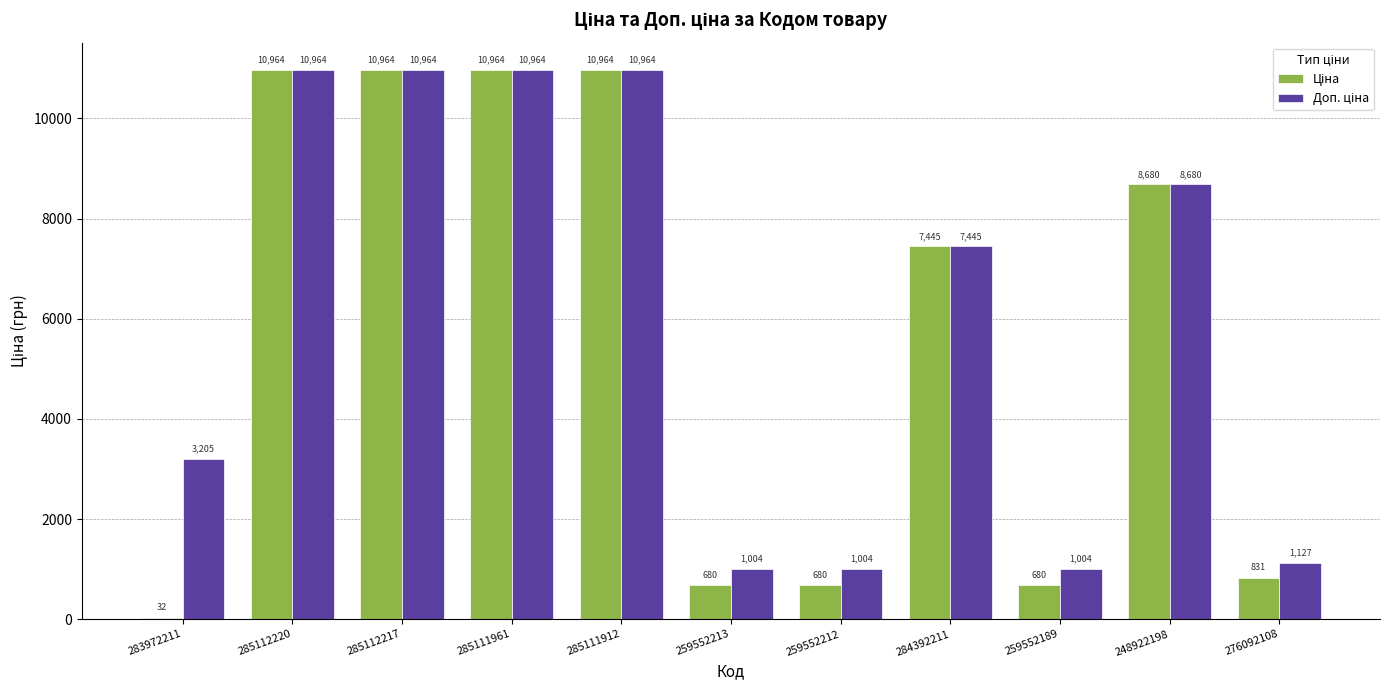

What is the maximum value shown in the chart?

10964.4